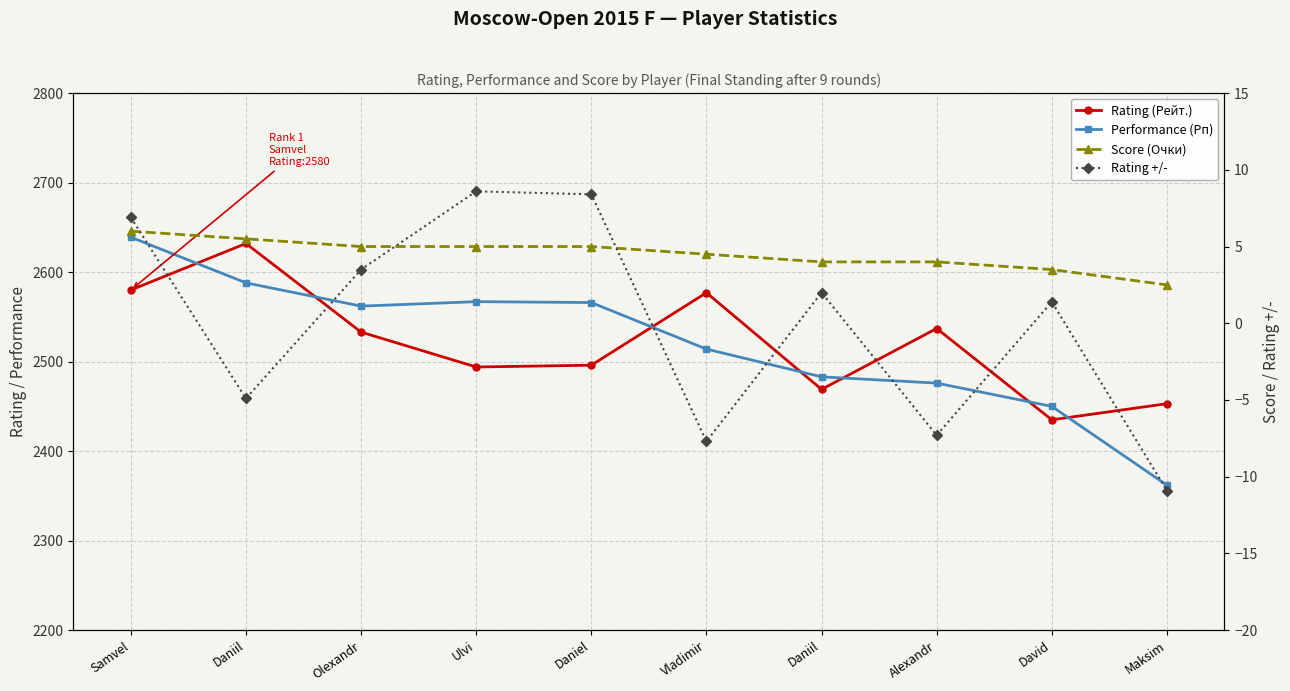

How many interior local valleys does the Rating (Рейт.) series have?

3